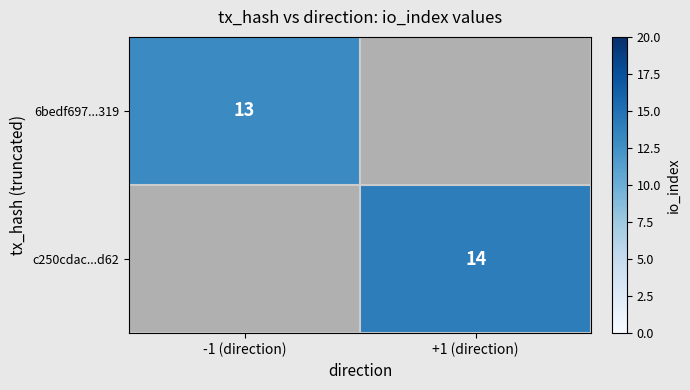

True or false: 6bedf697...319 has a value of 13 at -1 (direction).

True